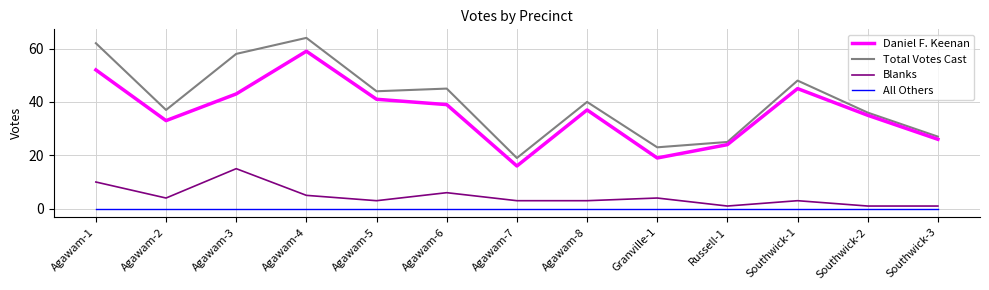

What is the approximate value of Total Votes Cast at Russell-1, to the nearest 5?

25